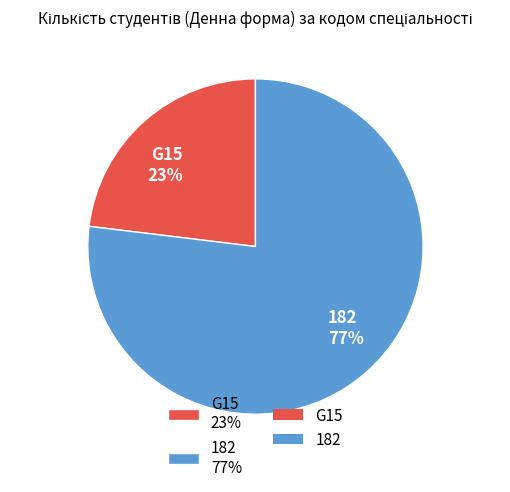

True or false: G15 accounts for 23% of the total.

True